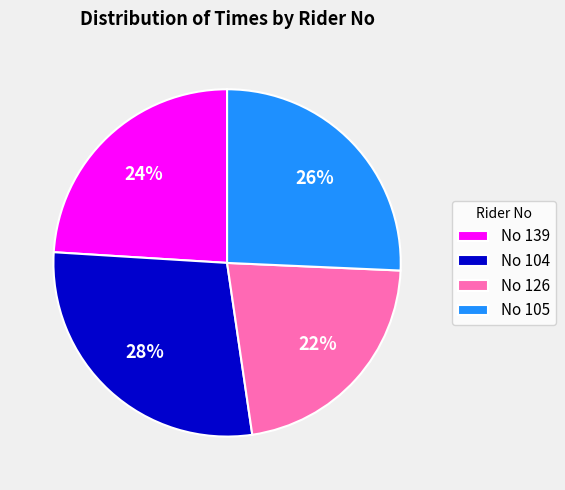

Is it true that No 104 is 28% of the pie?

True